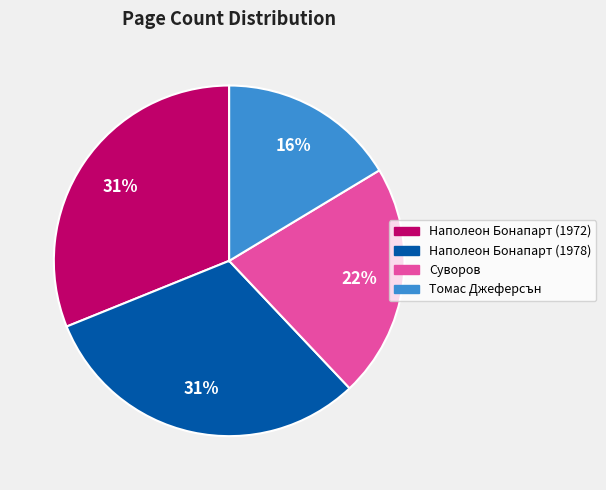

Is Наполеон Бонапарт (1972) the majority of the pie?

No